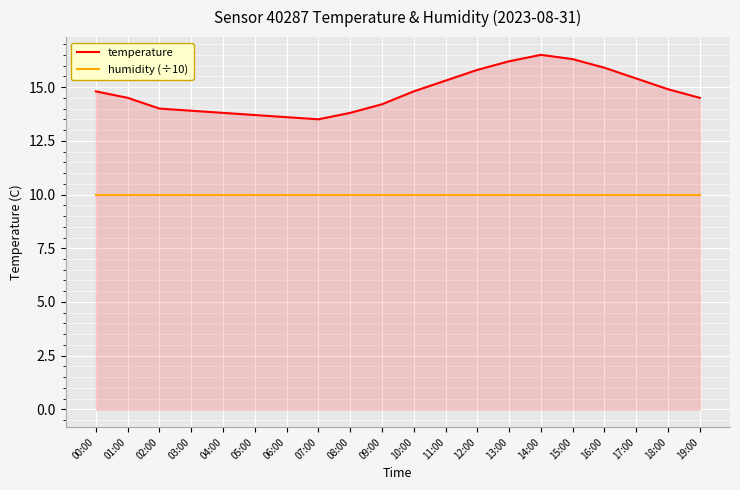

What position from the left is 18:00?

19